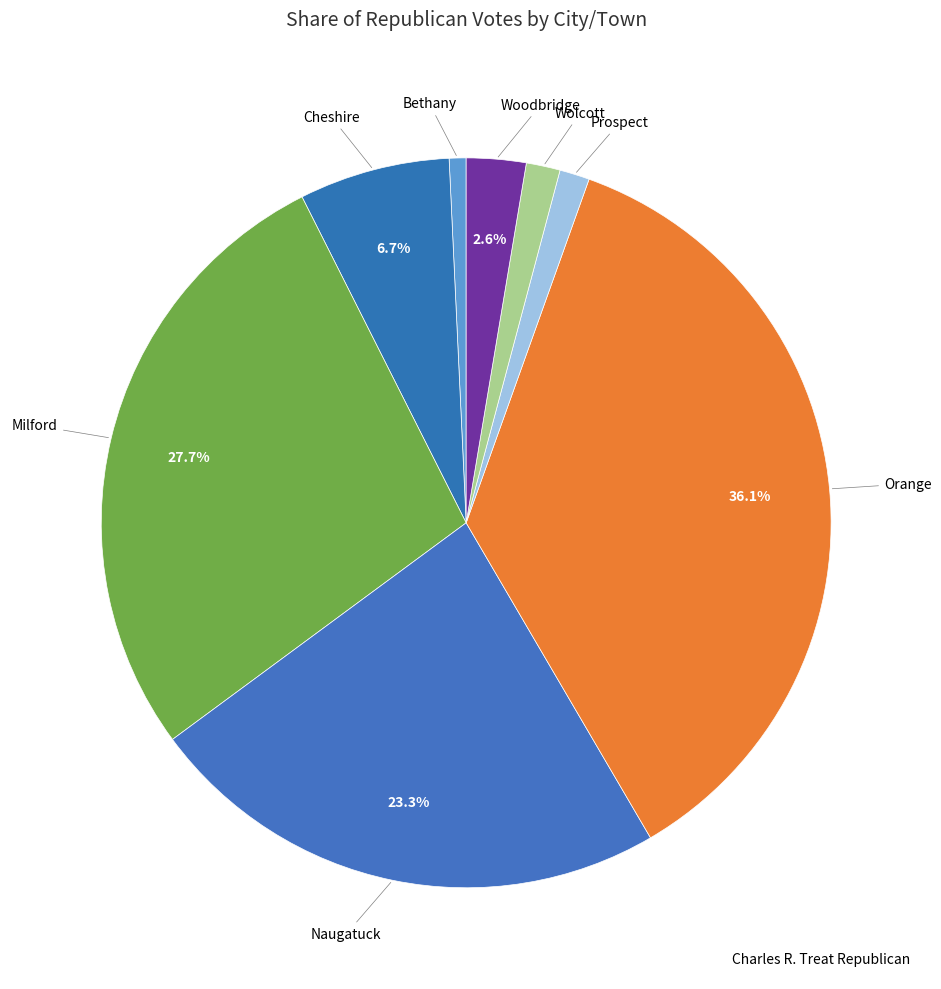

How many slices are in this pie chart?

8